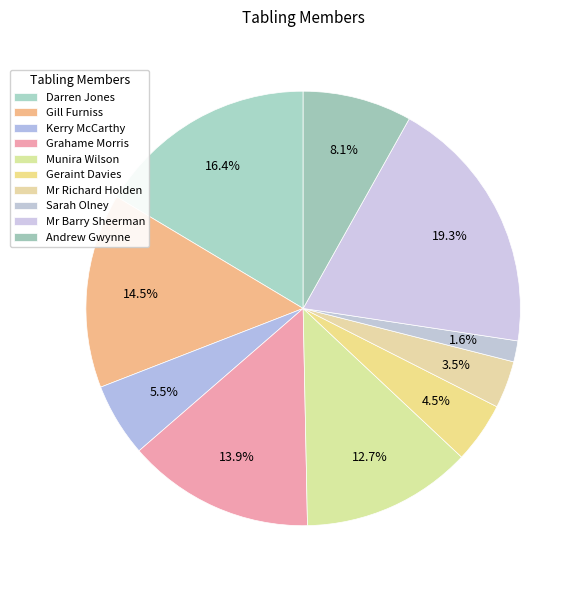

Count the number of slices in the pie.

10